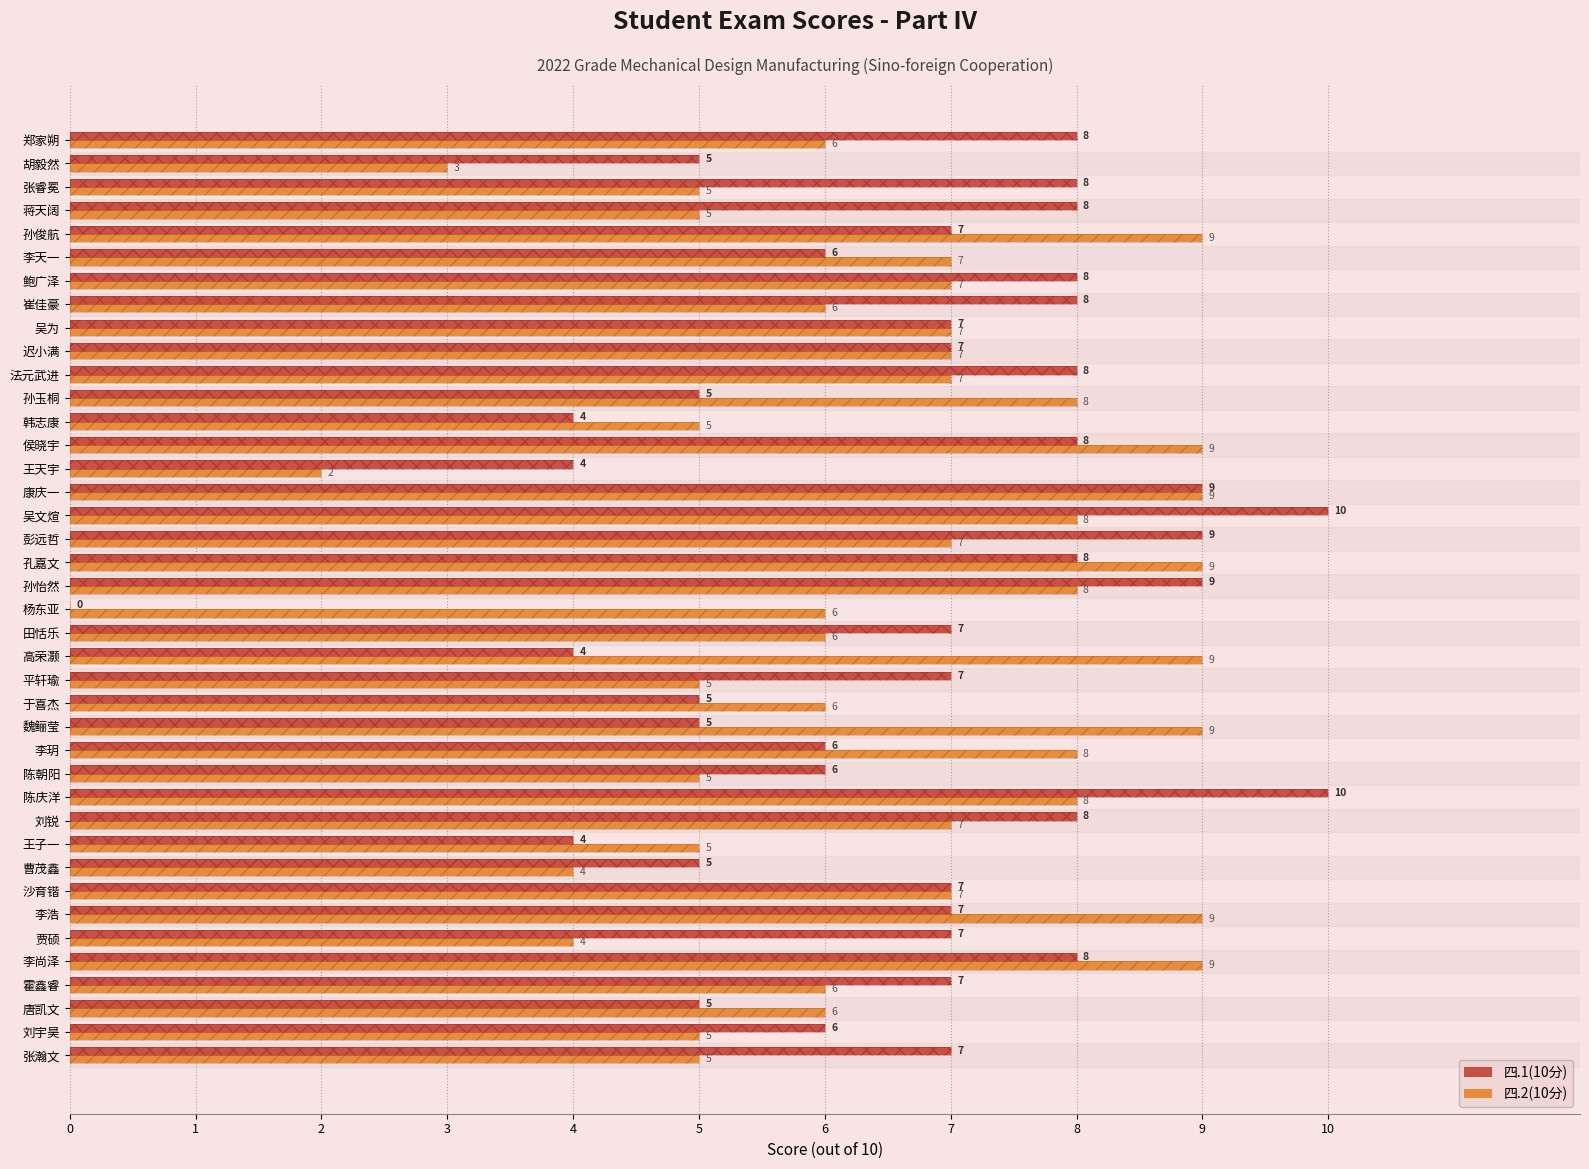

The 四.2(10分) series shows 9 at 李尚泽. True or false?

True